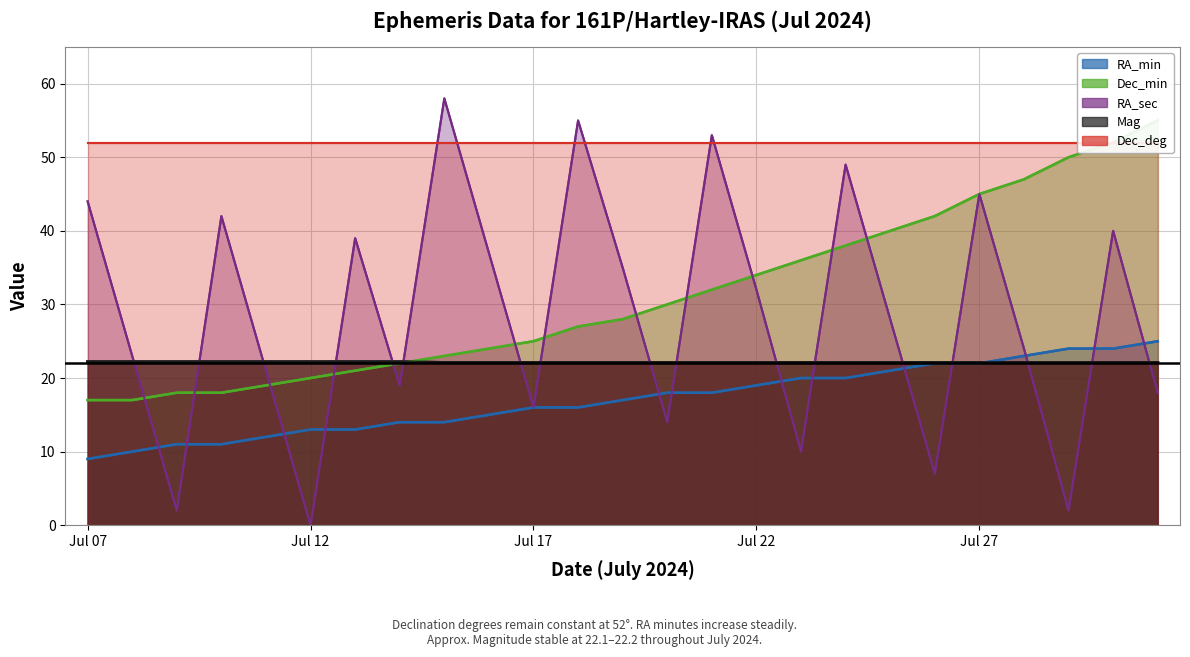

Which series has the largest total across all categories?

Dec_min